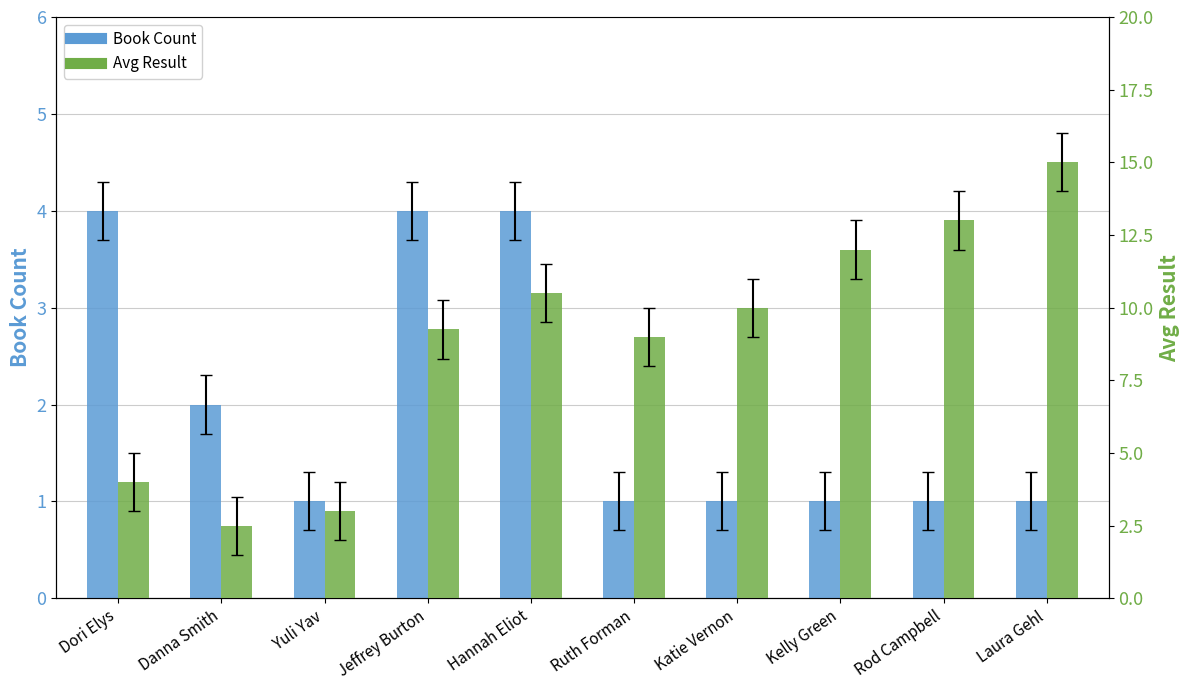

At which category is the sum across all series the highest?

Laura Gehl